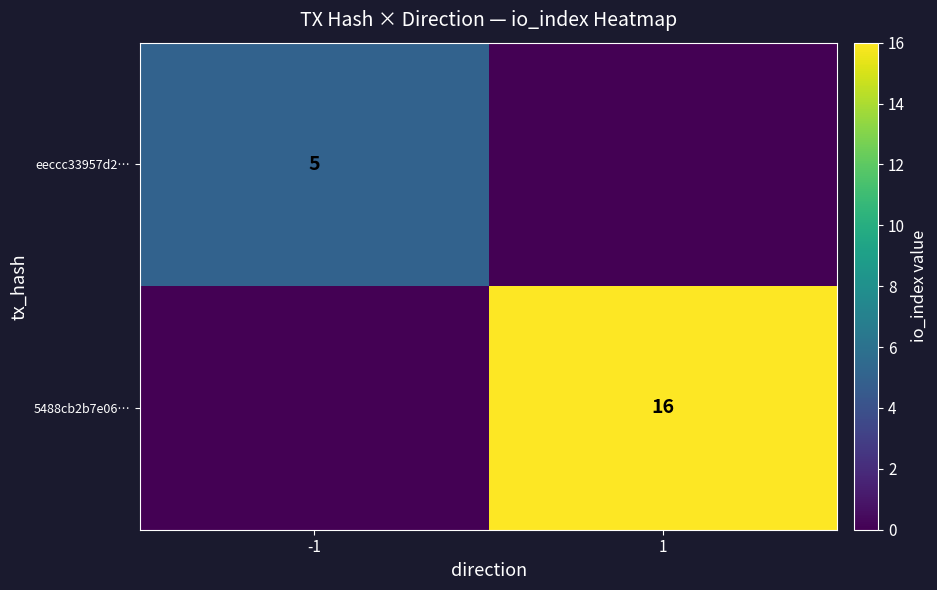

The eeccc33957d2… series shows 3 at -1. True or false?

False